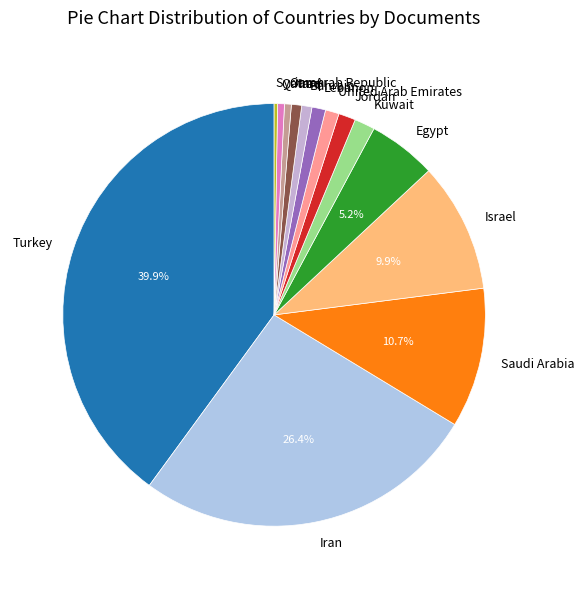

What percentage is NOT represented by Saudi Arabia?

89.3%